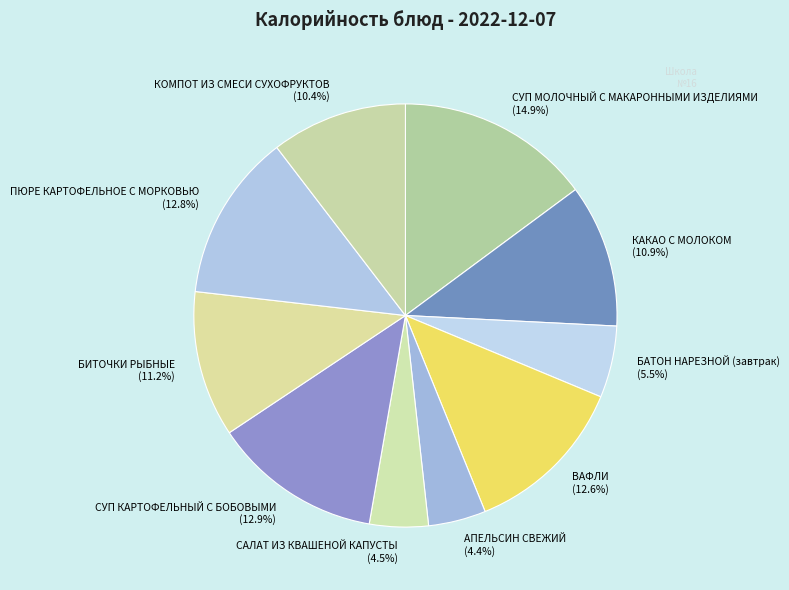

How many segments does this pie chart have?

10